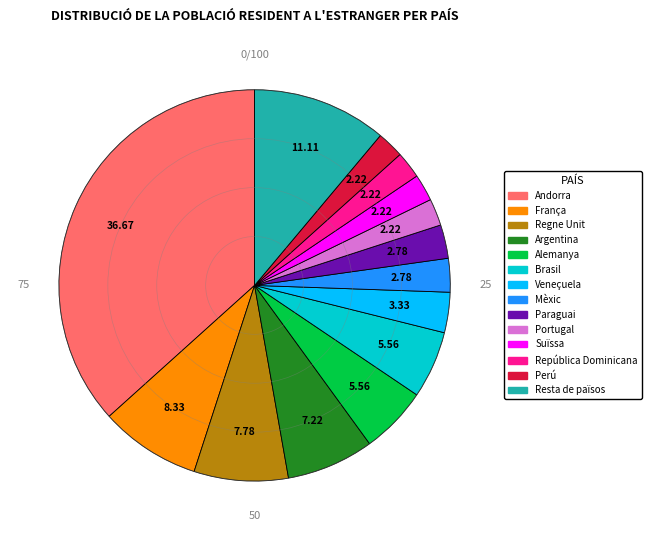

Which has a higher value, Portugal or Alemanya?

Alemanya